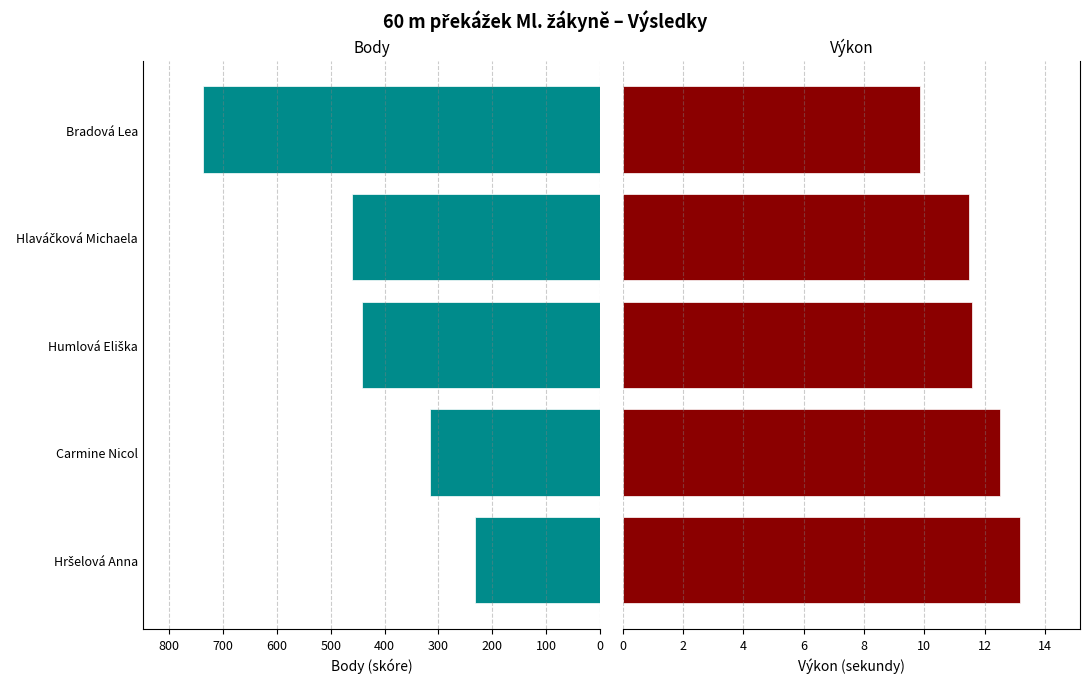

How many bars are there in each group?

2